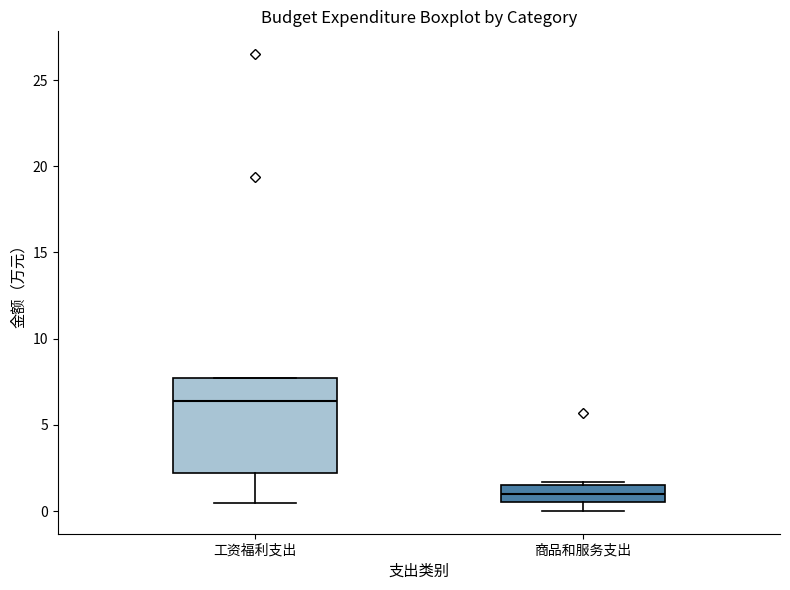

Reading left to right, read every box against the y-axis: the position of its median line, the range the box covers, and the ends of its whiskers. The values are not printed on the chart, so give them approximately, as read against the axis.

工资福利支出: median 6.5, box 2.0 to 7.5, whiskers 0.5 to 7.5
商品和服务支出: median 1.0, box 0.5 to 1.5, whiskers 0.0 to 1.5 (just above the box's upper edge)